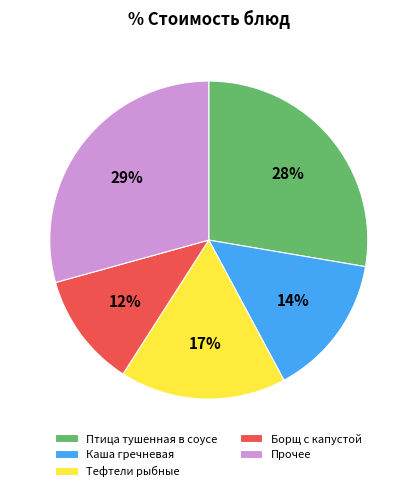

Is it true that Тефтели рыбные is 17% of the pie?

True